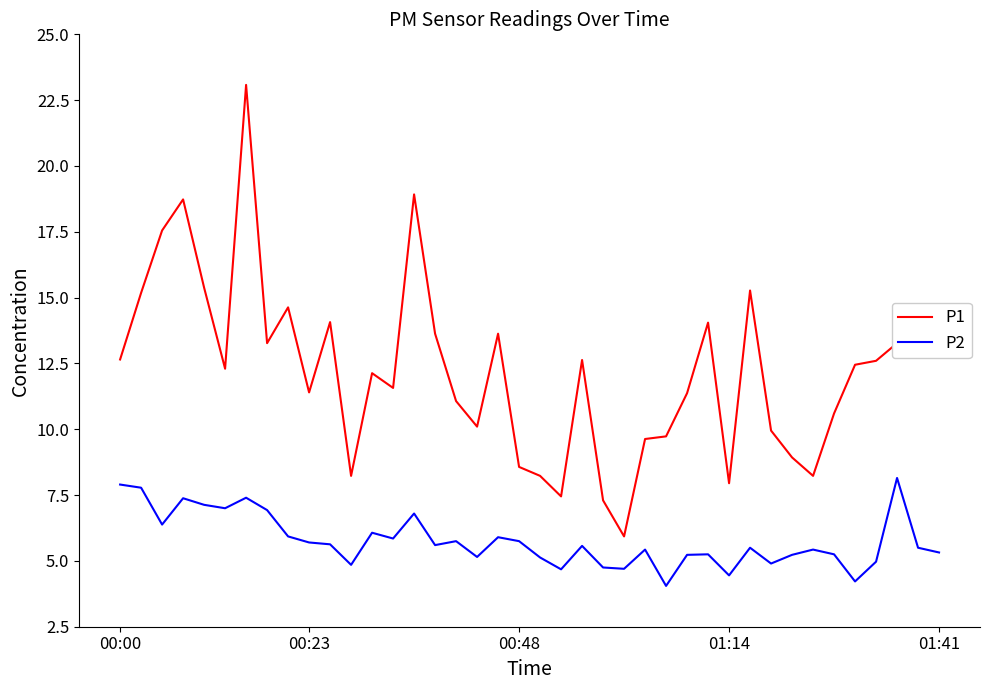

Which series has the widest spread of values?

P1